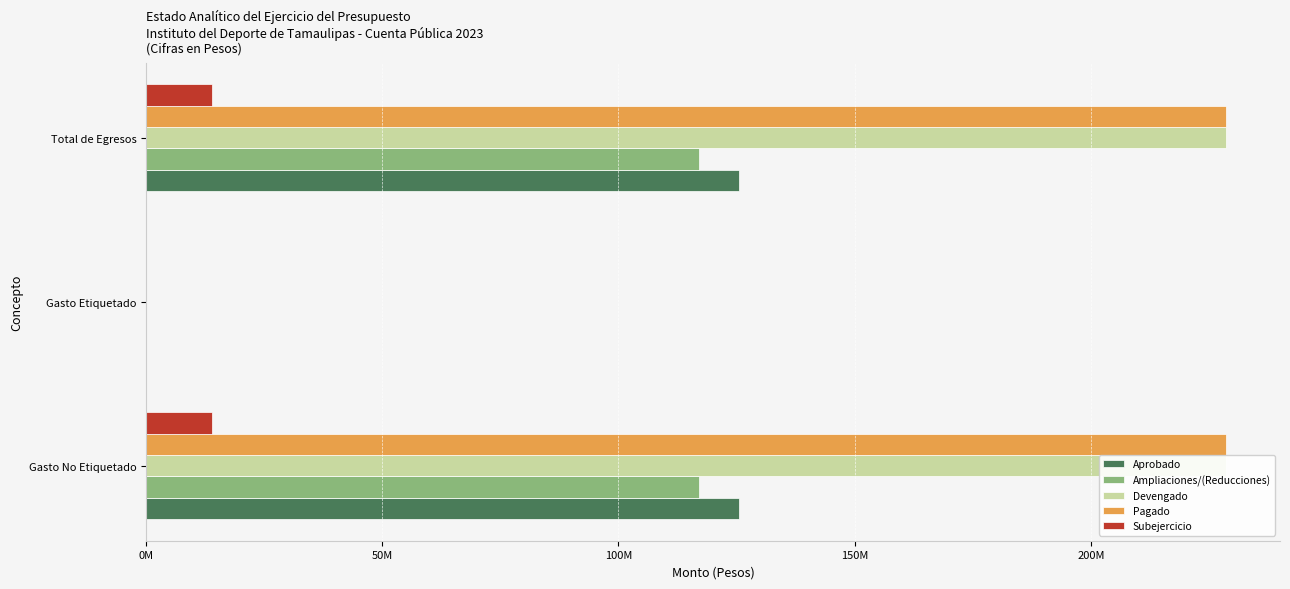

Which series changed the most between Gasto Etiquetado and Total de Egresos?

Devengado